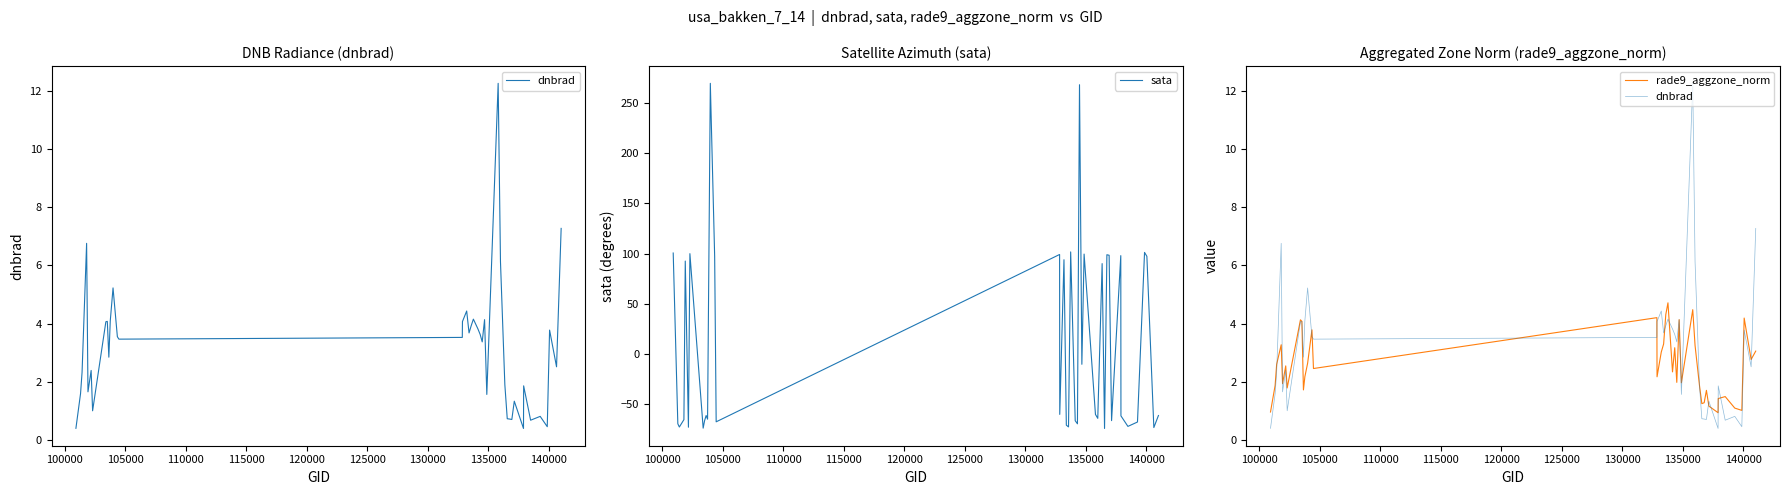

What is the sum of all dnbrad values?

125.2